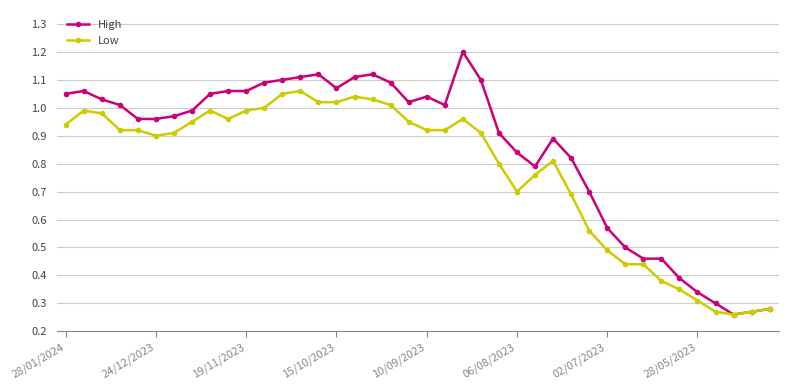

What are all the series names shown in the legend?

High, Low